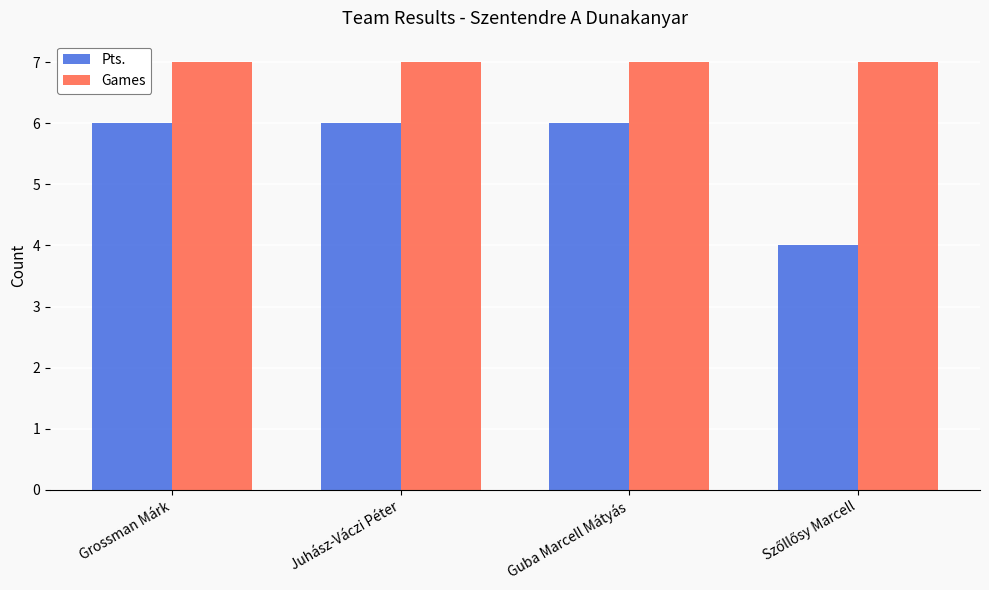

What is the total value across all series at Juhász-Váczi Péter?

13